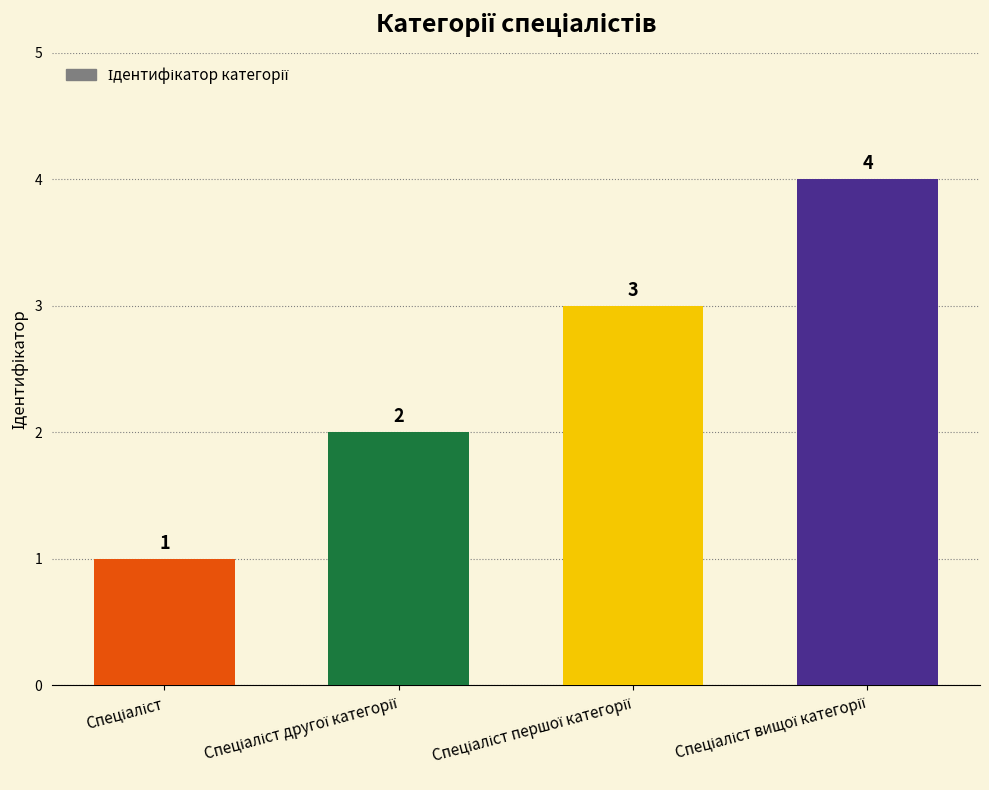

Reading left to right, extract all data points from this chart.

1	2	3	4